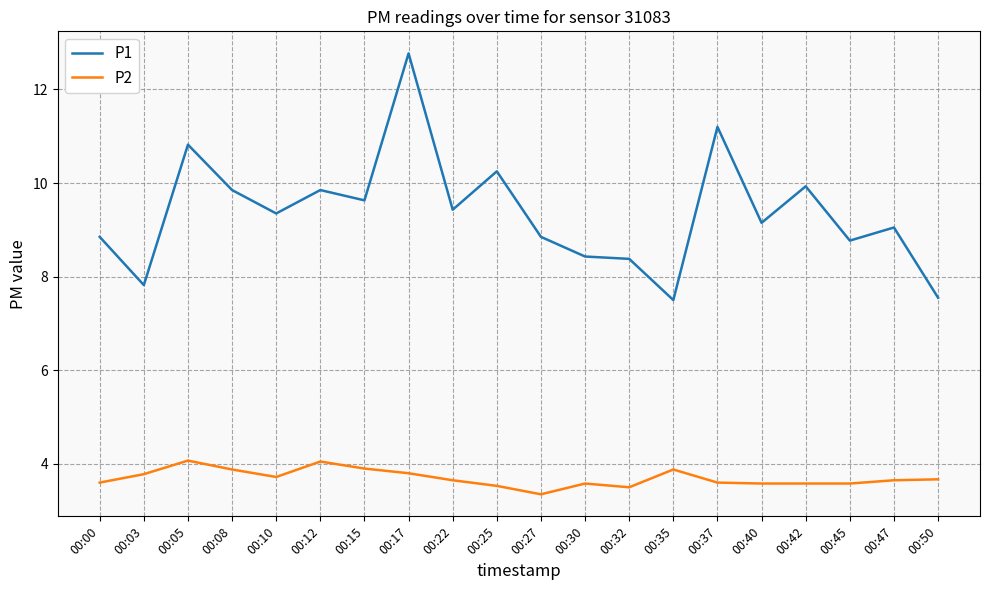

True or false: P2 and P1 intersect in this chart.

False